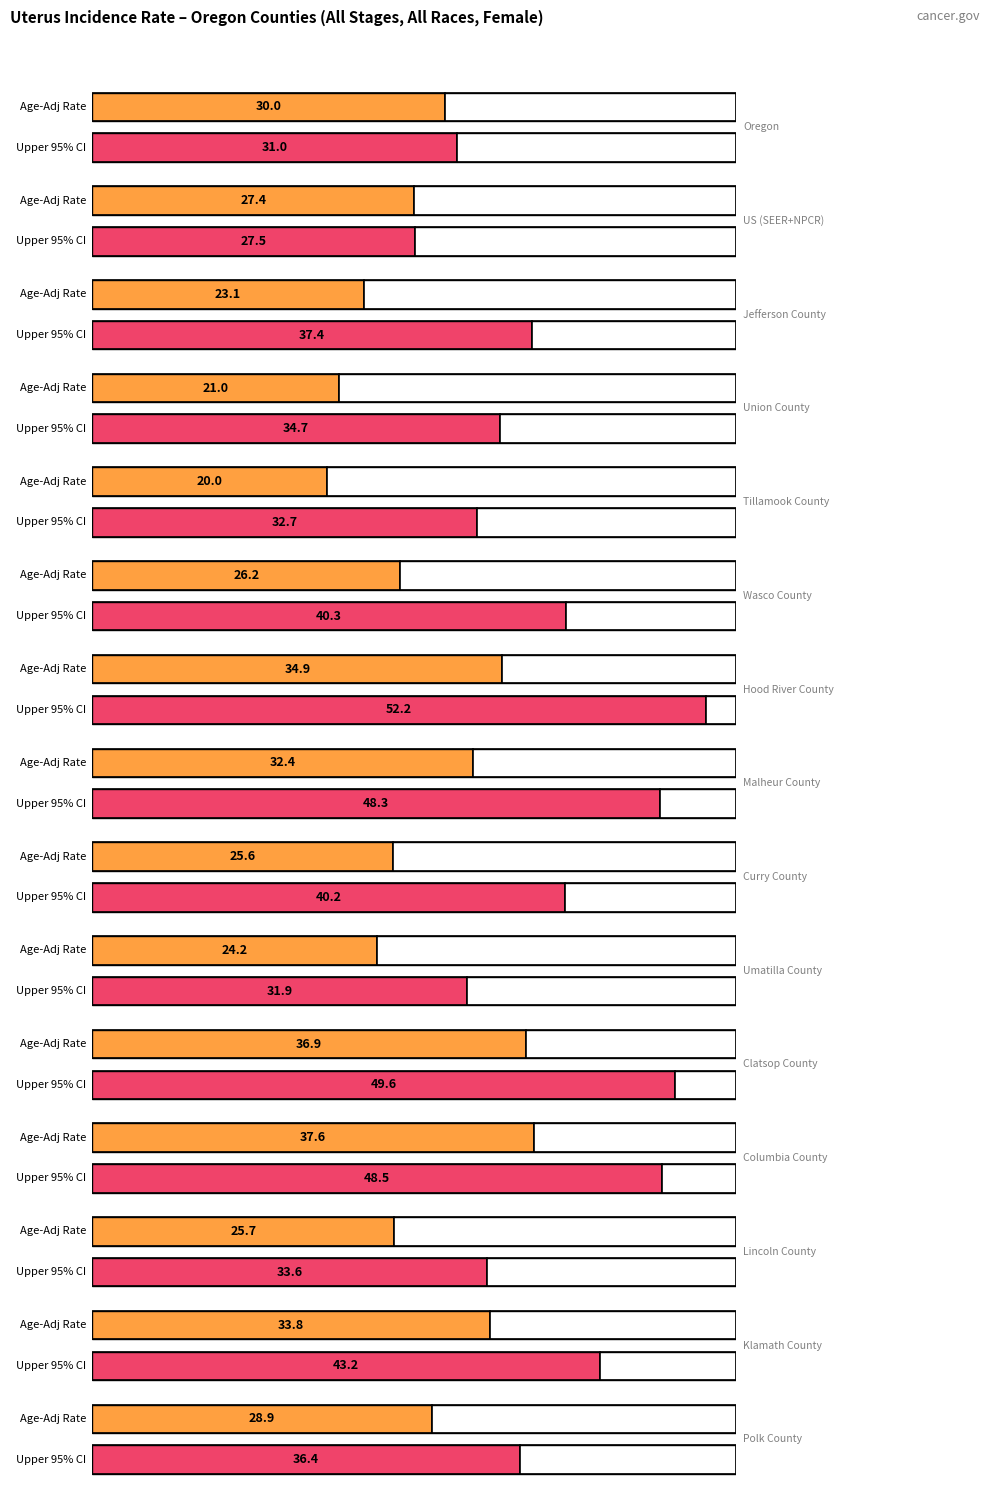

What is the value of the Upper 95% CI bar at the 8th from the left?

48.3